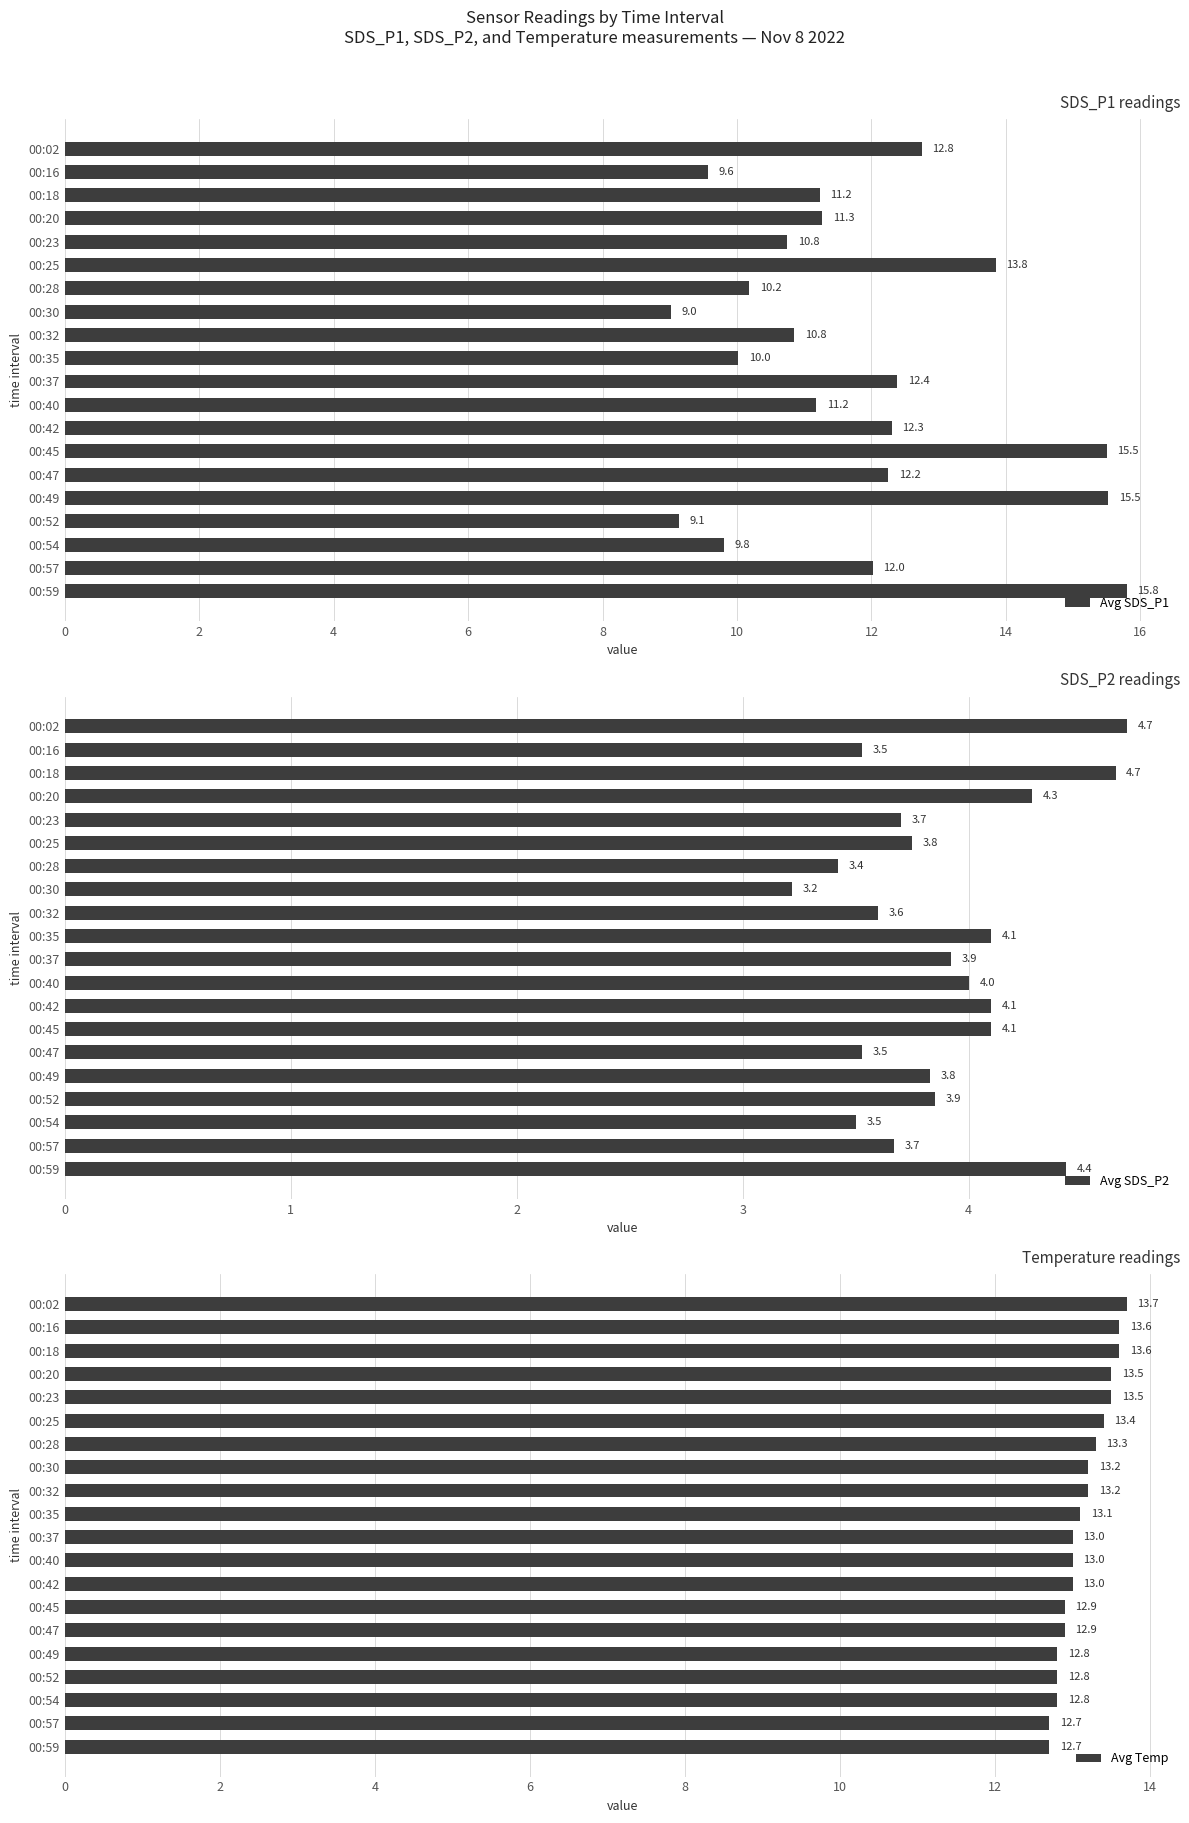

What is the value of the Avg SDS_P1 bar at the 2nd from the left?

9.6